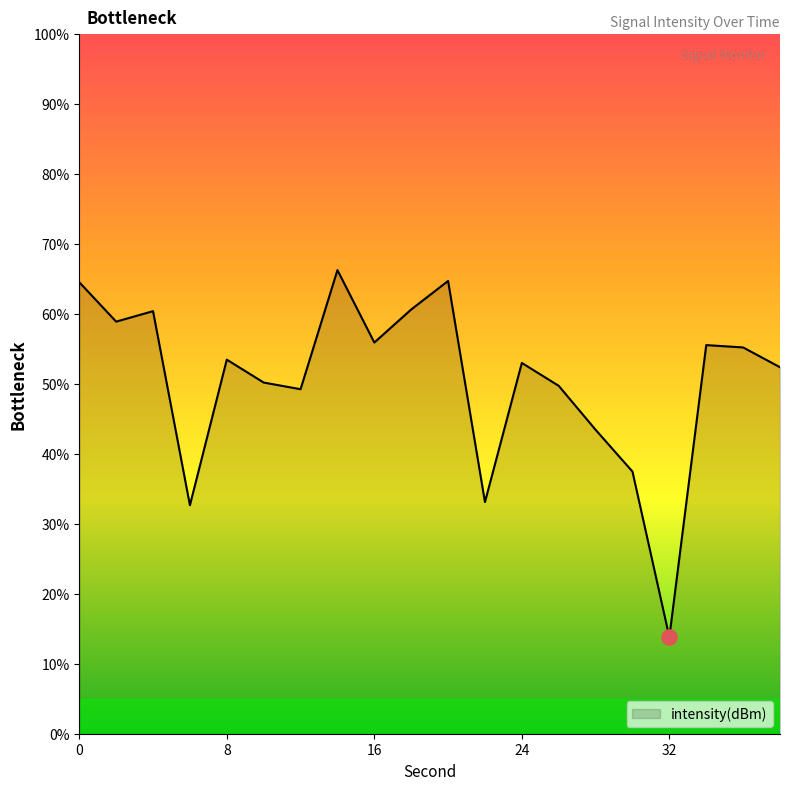

What is the greatest value displayed?

66.3